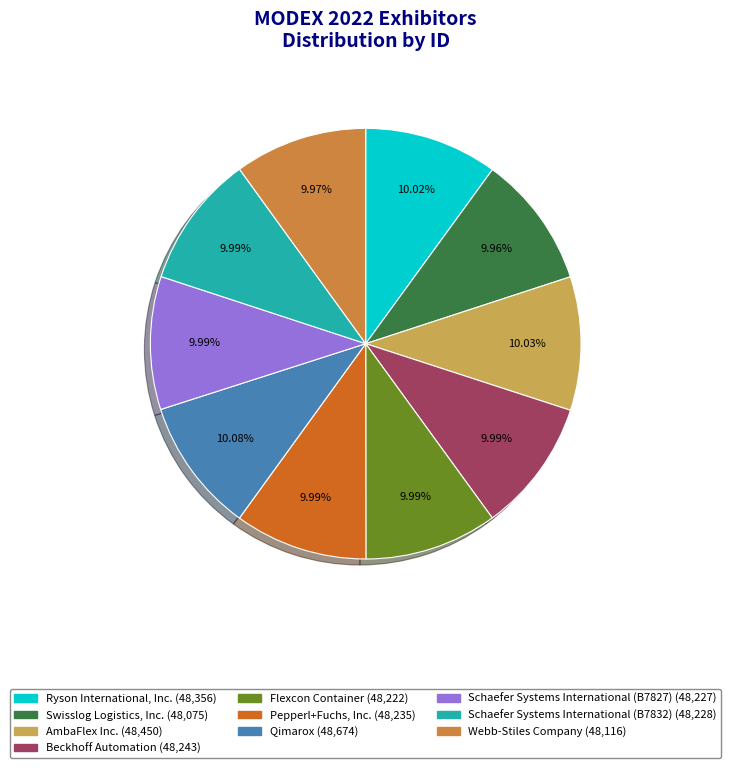

The Schaefer Systems International (B7832) slice represents 10% of the pie. True or false?

True